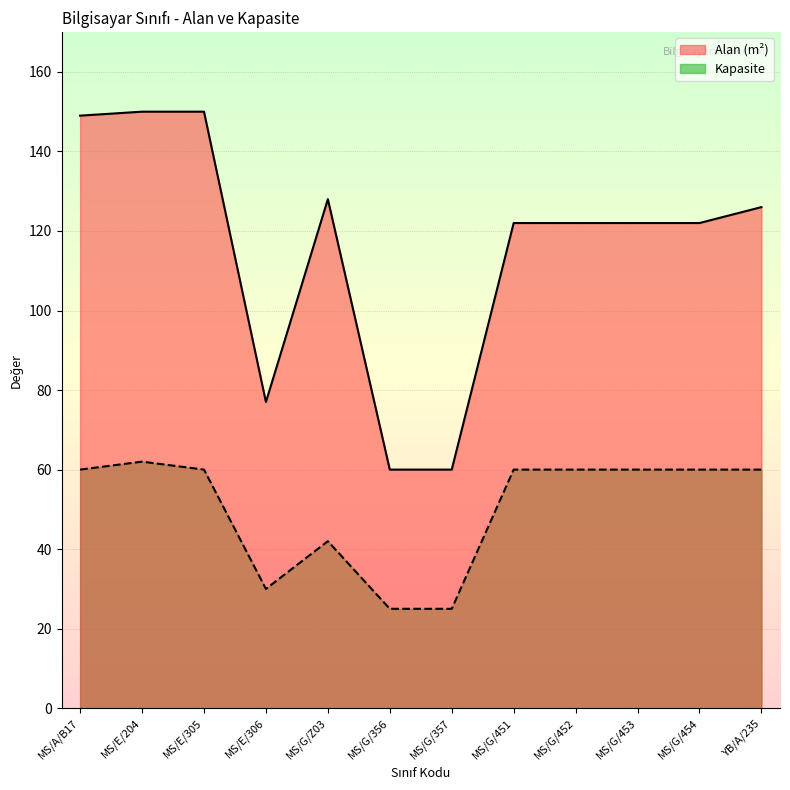

How many interior local valleys does the Kapasite series have?

1